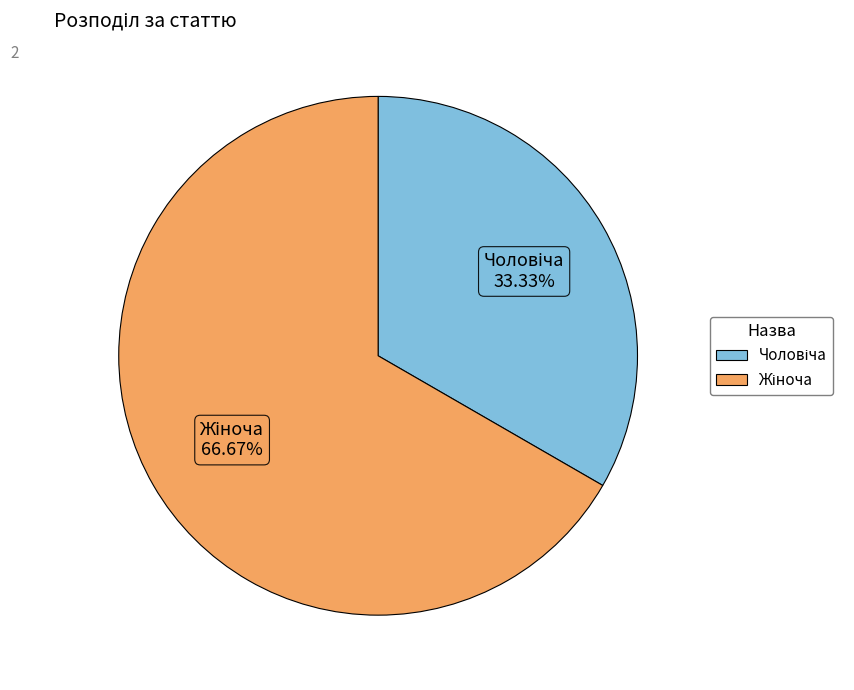

Is there a majority slice in this chart?

Yes